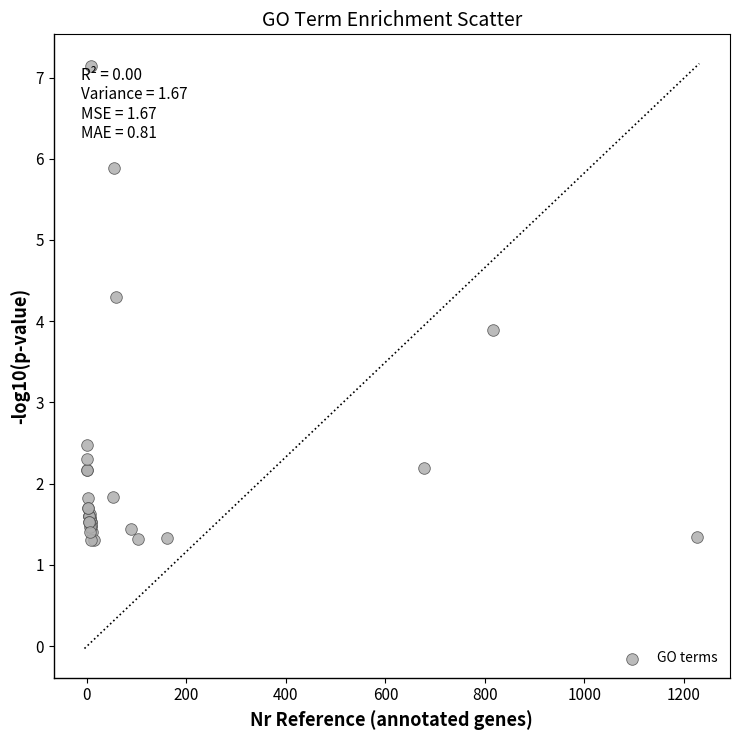

What Y value in the scatter plot is closest to 4?

3.9